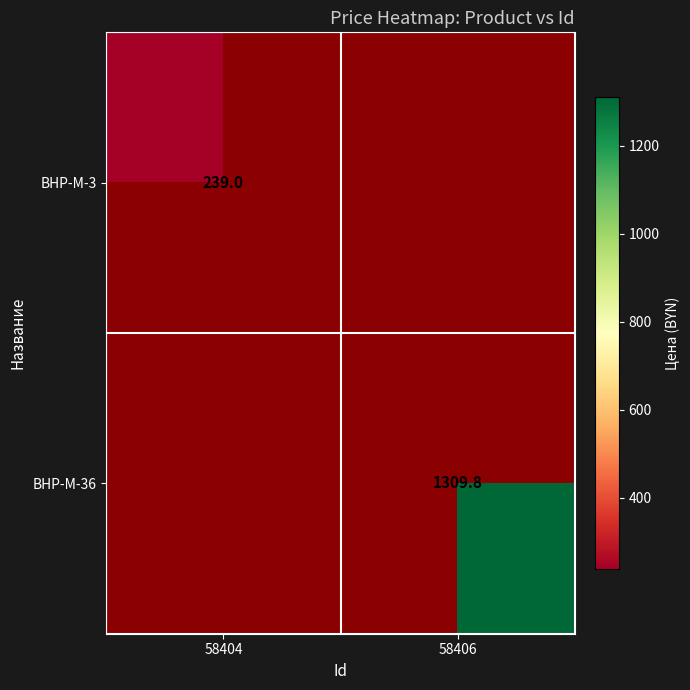

The value of BHP-M-3 at 58404 is 239.0. True or false?

True